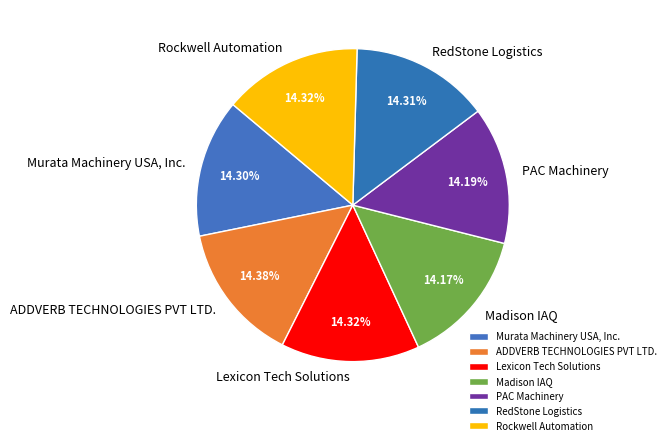

Count the number of slices in the pie.

7